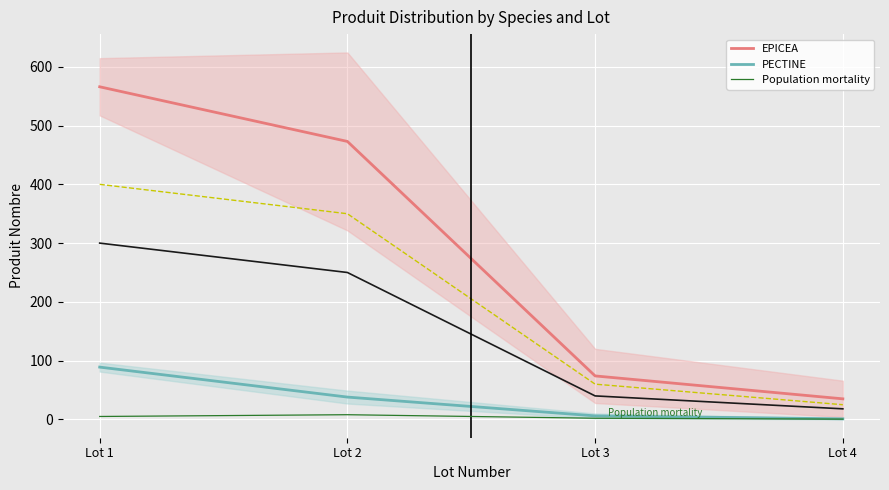

Reading right to left, extract all data points from this chart.

EPICEA: 35.0	74.0	473.0	566.0
PECTINE: 1.0	6.0	38.0	89.0
Population mortality: 0.5	2.0	8.0	5.0